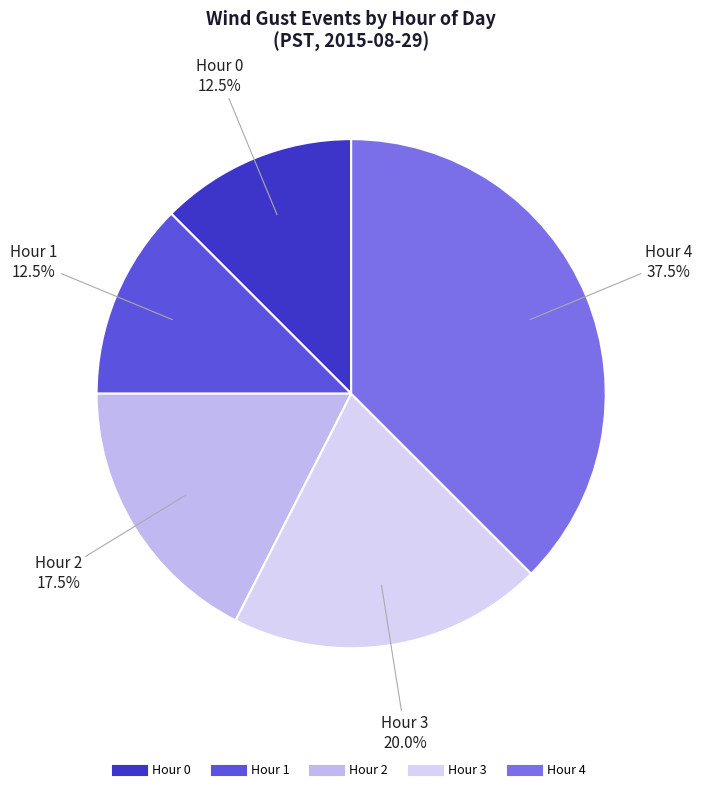

Is there any slice that represents more than half of the pie?

No